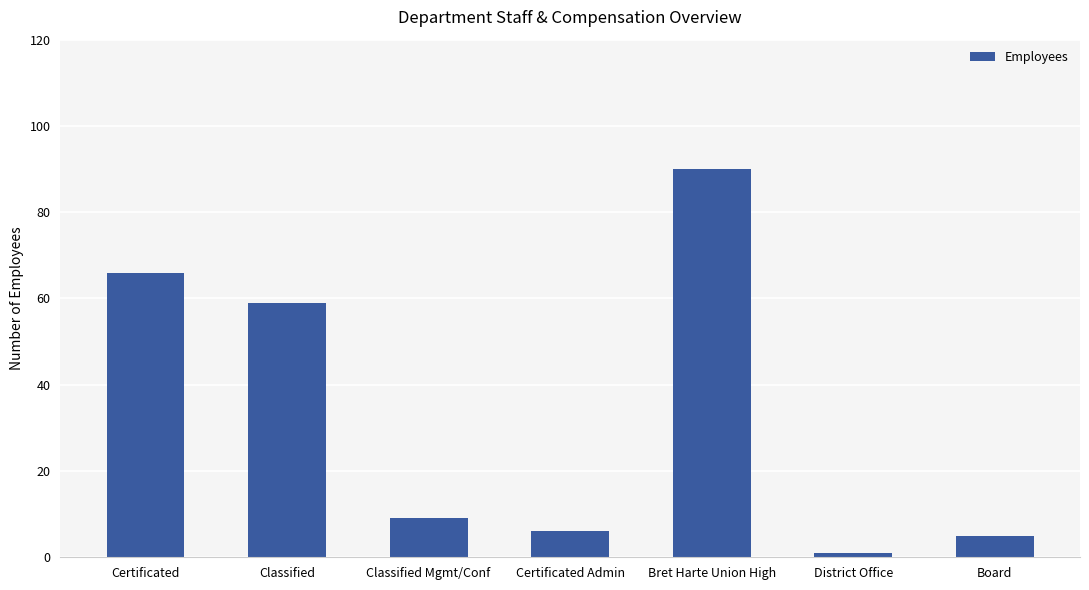

What is the value of the 4th bar from the left?

6